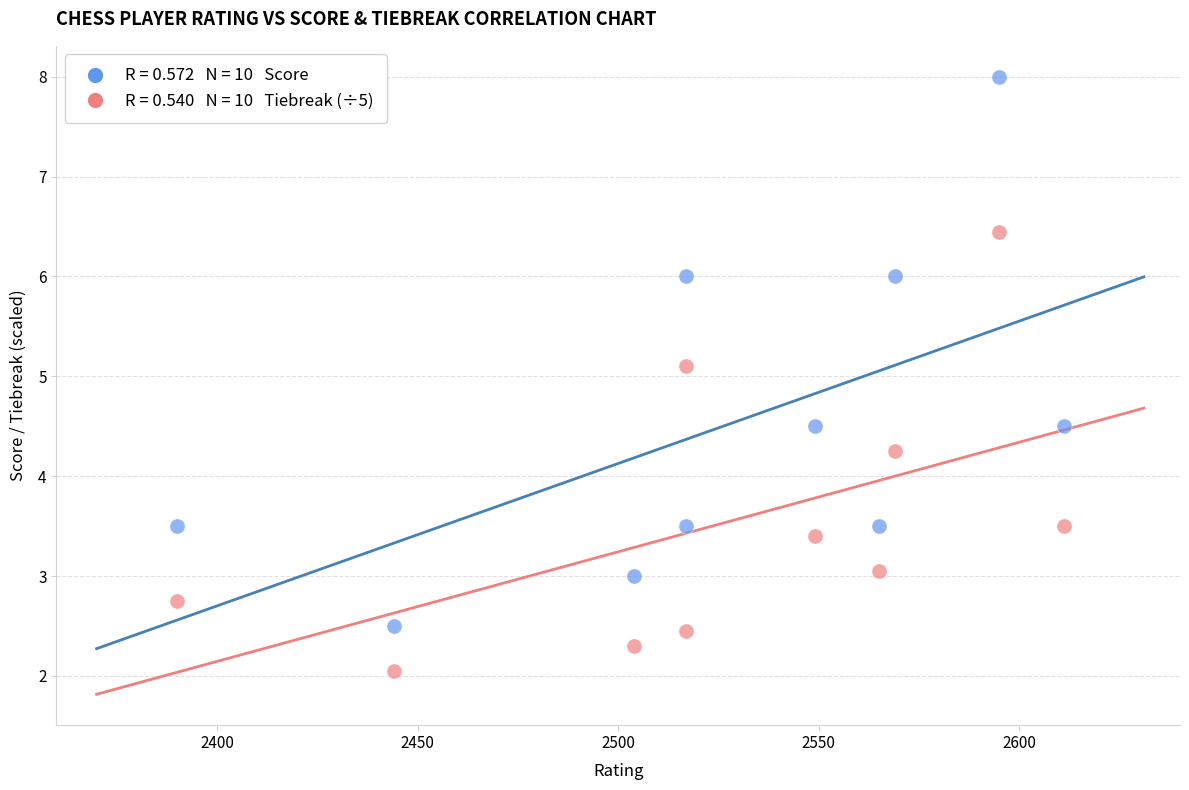

Across all series, what Y value is closest to 5?

5.1